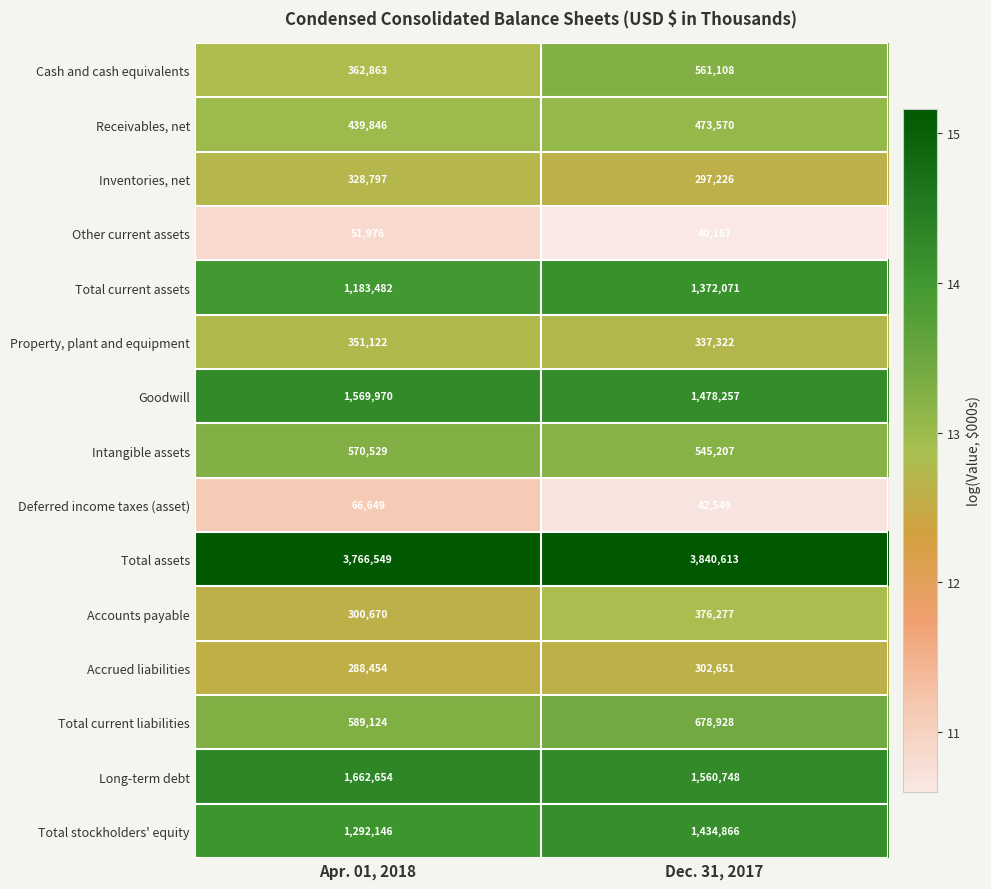

What is the total value across all series at Apr. 01, 2018?

12824831